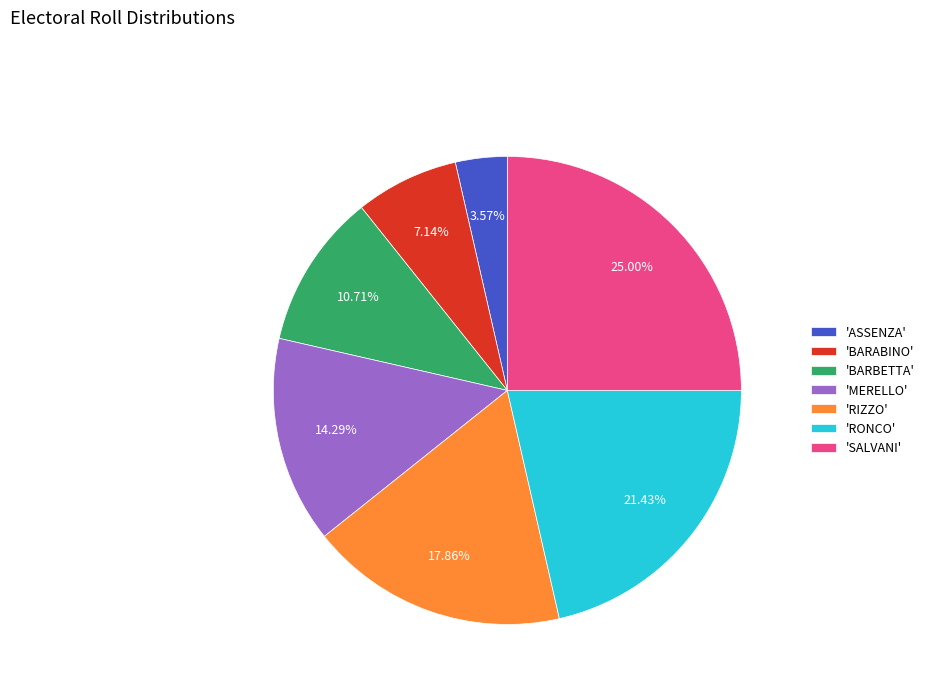

Which category has the smallest portion of the pie?

'ASSENZA'